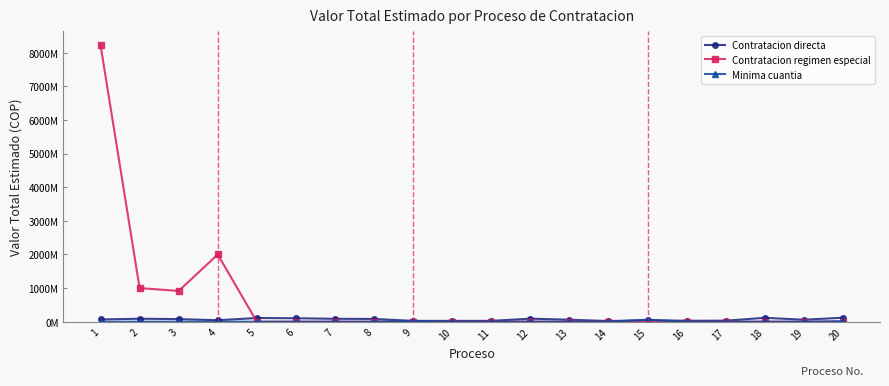

Reading left to right, extract all data points from this chart.

Contratacion directa: 67000000	89000000	78000000	44000000	110000000	103107597	86250000	82500000	25000000	25104450	25104443	90000000	60000000	19833333	44455809	28746667	30576000	115560000	59248000	118947873
Contratacion regimen especial: 8225000000	1000000000	915000000	2000000000	0	0	0	0	0	0	0	0	0	0	0	0	0	0	0	0
Minima cuantia: 0	0	0	0	0	0	0	0	25000000	0	0	0	0	0	58968969	0	0	0	0	16000000